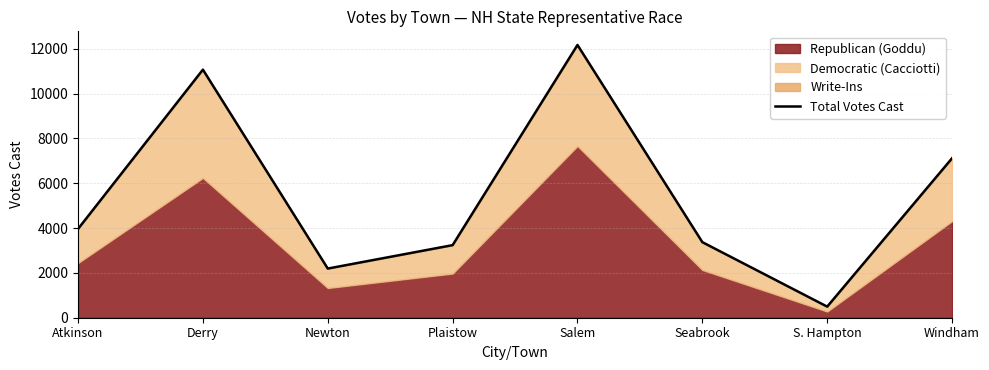

At which label is the value closest to 6331?

Windham